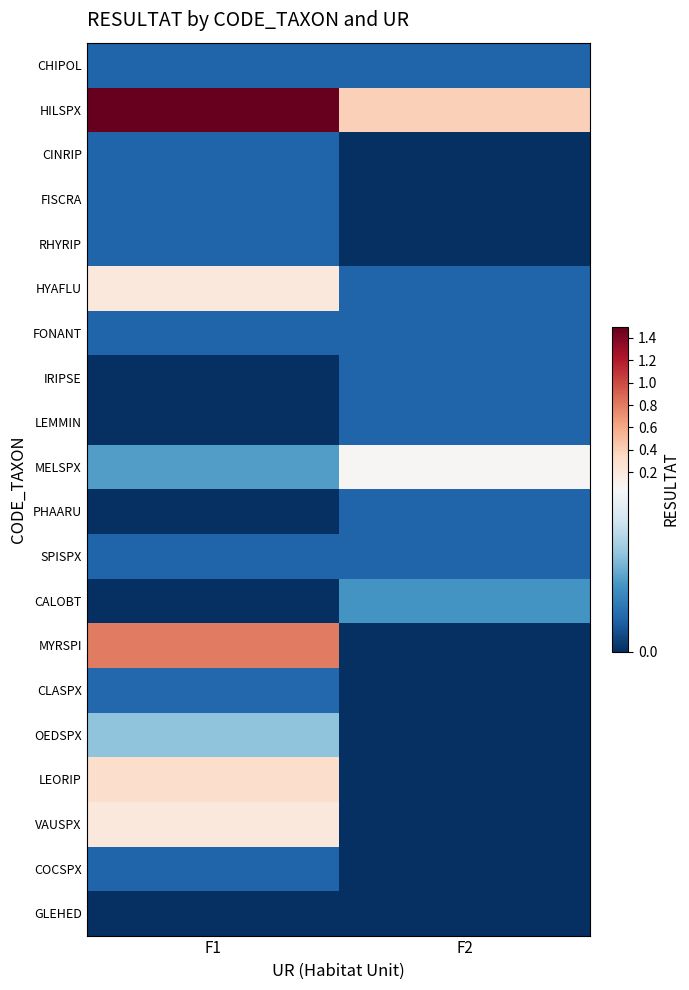

Reading left to right, list all the values displayed in this chart.

CHIPOL: F1=0.0	F2=0.0
HILSPX: F1=1.5	F2=0.4
CINRIP: F1=0.0	F2=0.0
FISCRA: F1=0.0	F2=0.0
RHYRIP: F1=0.0	F2=0.0
HYAFLU: F1=0.2	F2=0.0
FONANT: F1=0.0	F2=0.0
IRIPSE: F1=0.0	F2=0.0
LEMMIN: F1=0.0	F2=0.0
MELSPX: F1=0.0	F2=0.1
PHAARU: F1=0.0	F2=0.0
SPISPX: F1=0.0	F2=0.0
CALOBT: F1=0.0	F2=0.0
MYRSPI: F1=0.8	F2=0.0
CLASPX: F1=0.0	F2=0.0
OEDSPX: F1=0.0	F2=0.0
LEORIP: F1=0.3	F2=0.0
VAUSPX: F1=0.2	F2=0.0
COCSPX: F1=0.0	F2=0.0
GLEHED: F1=0.0	F2=0.0